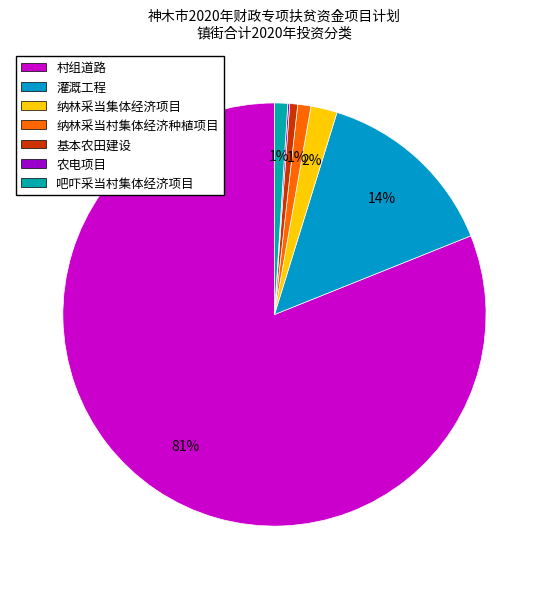

What is the change in value from 灌溉工程 to 纳林采当村集体经济种植项目?

-1175